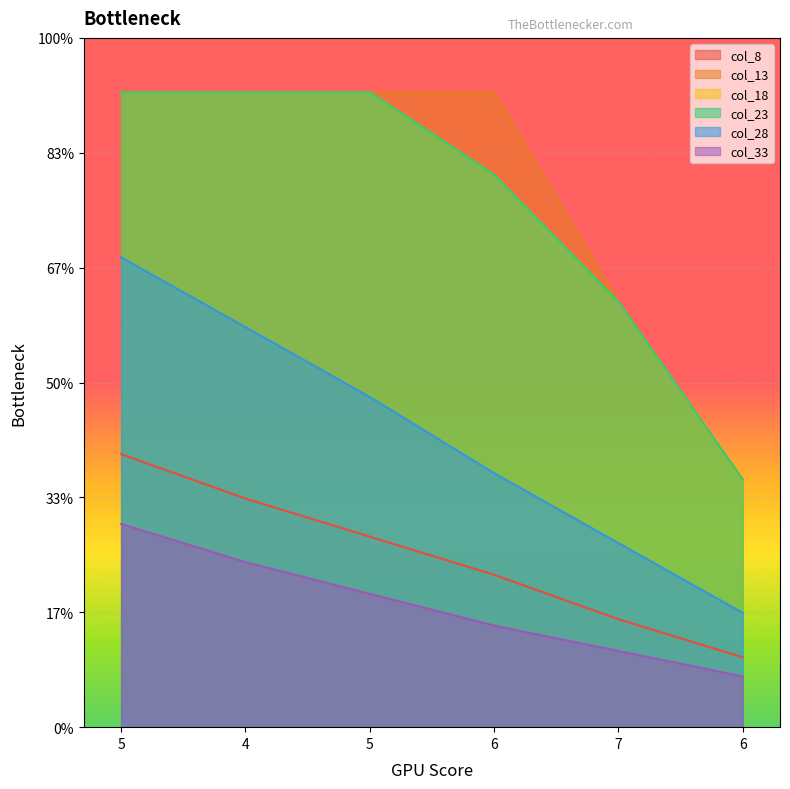

Which series changed the most between 4 and 7?

col_28